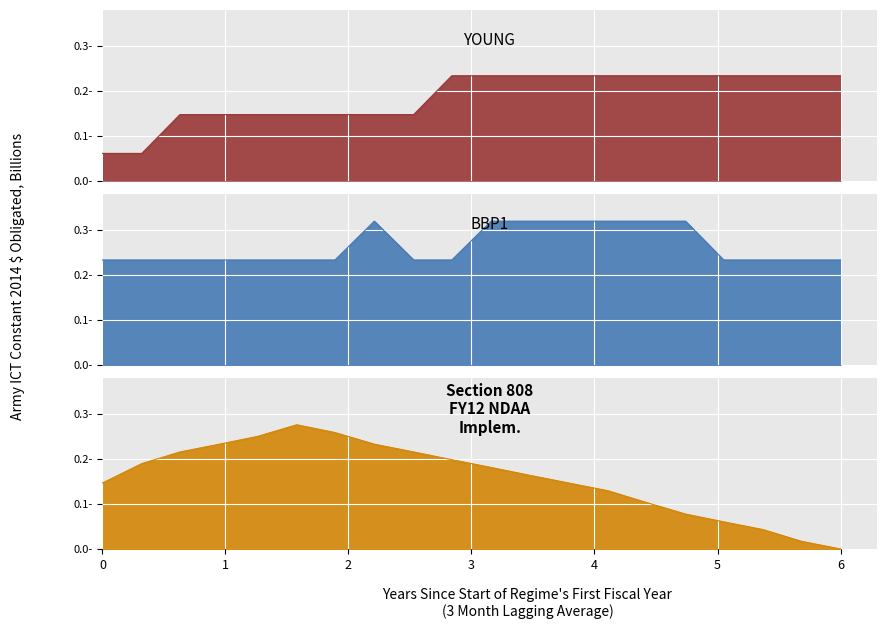

At how many categories does at least one series exceed 0?

20